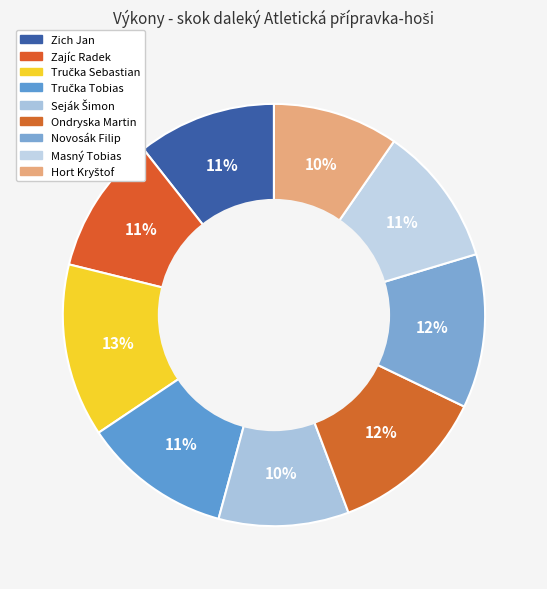

Between Ondryska Martin and Hort Kryštof, which is larger?

Ondryska Martin